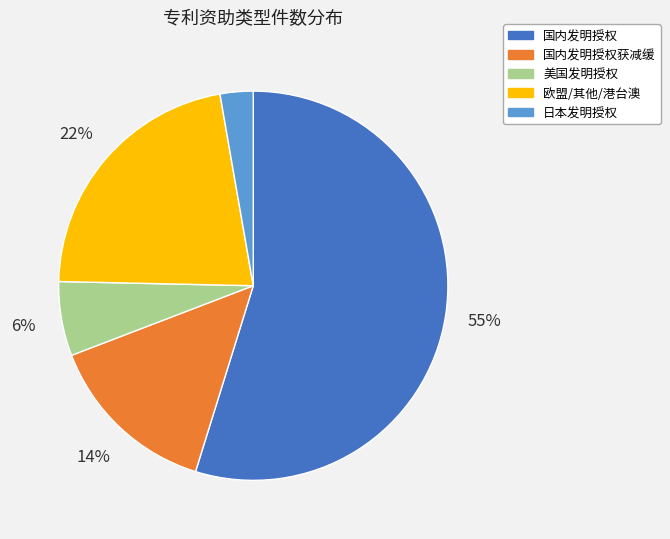

To the nearest percent, what is the average slice percentage?

20%